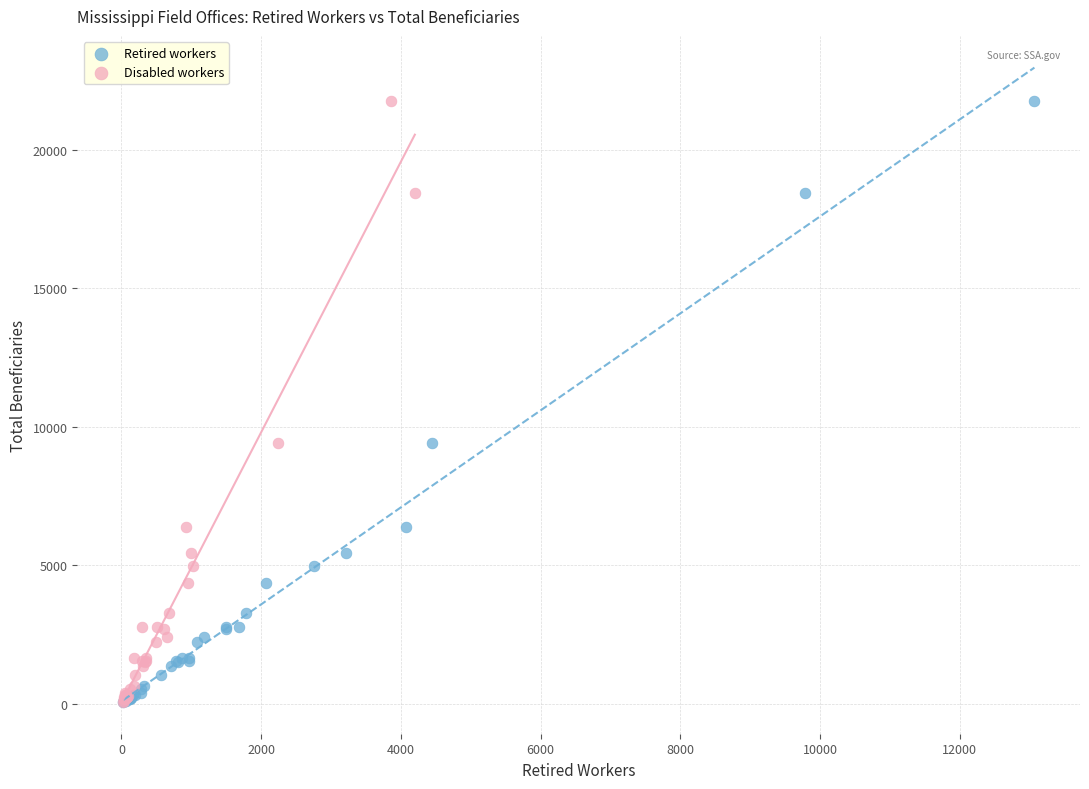

What are all the series names shown in the legend?

Retired workers, Disabled workers